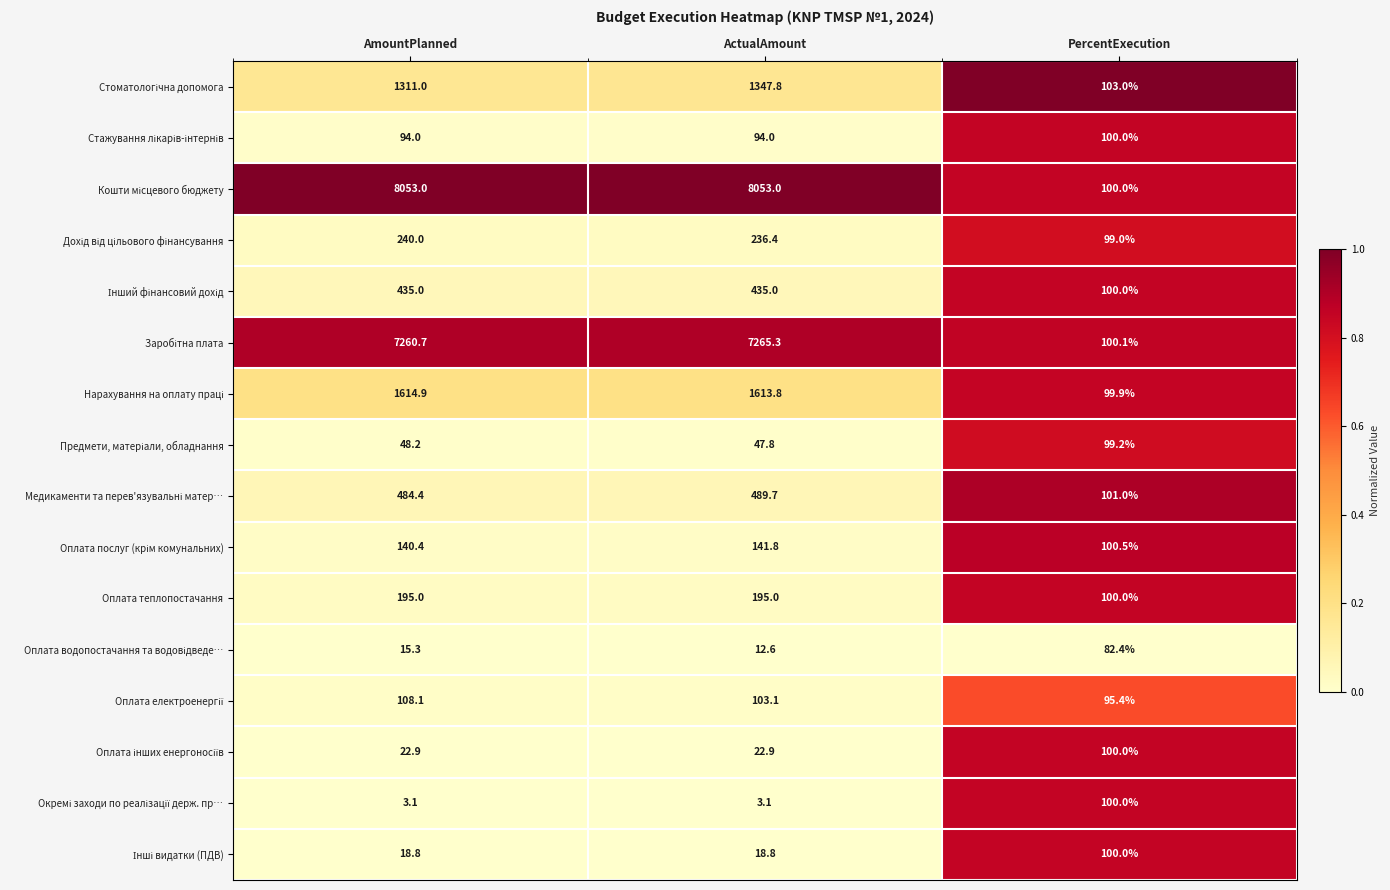

What is the average value of the Оплата теплопостачання series?

163.3